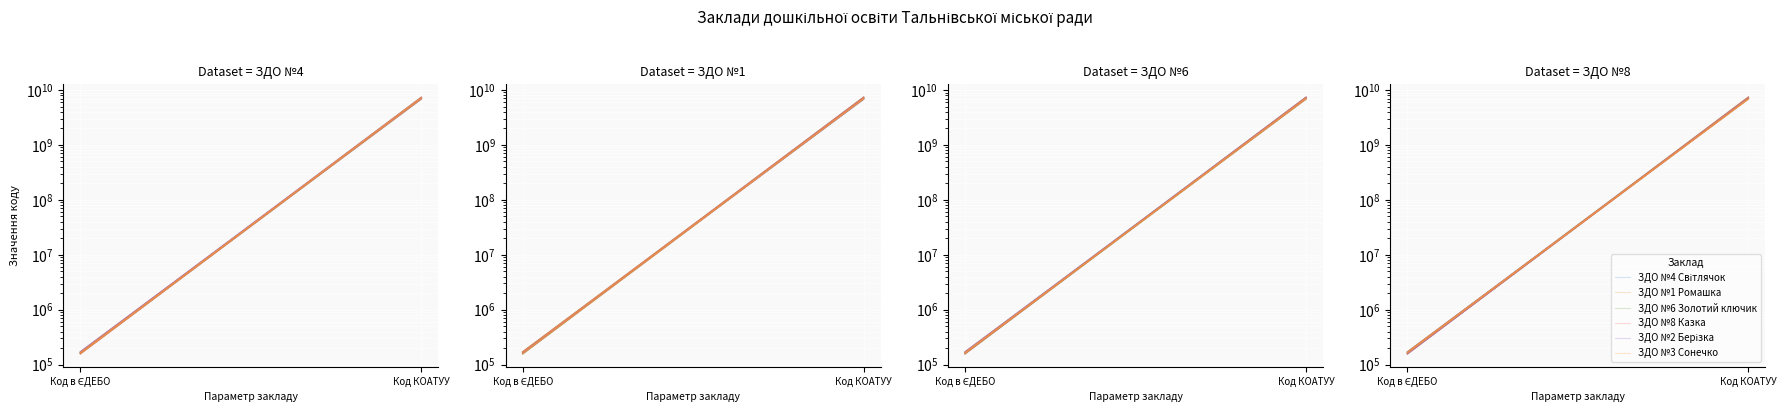

Reading left to right, what are all the values shown in this chart?

ЗДО №4 Світлячок: Код в ЄДЕБО=166757.5	Код КОАТУУ=7039055203.6
ЗДО №1 Ромашка: Код в ЄДЕБО=160903.3	Код КОАТУУ=7450364968.3
ЗДО №6 Золотий ключик: Код в ЄДЕБО=170159.3	Код КОАТУУ=7033329398.2
ЗДО №8 Казка: Код в ЄДЕБО=160328.9	Код КОАТУУ=7088372539.4
ЗДО №2 Берізка: Код в ЄДЕБО=156875.0	Код КОАТУУ=7323553951.0
ЗДО №3 Сонечко: Код в ЄДЕБО=163732.3	Код КОАТУУ=6987478166.4